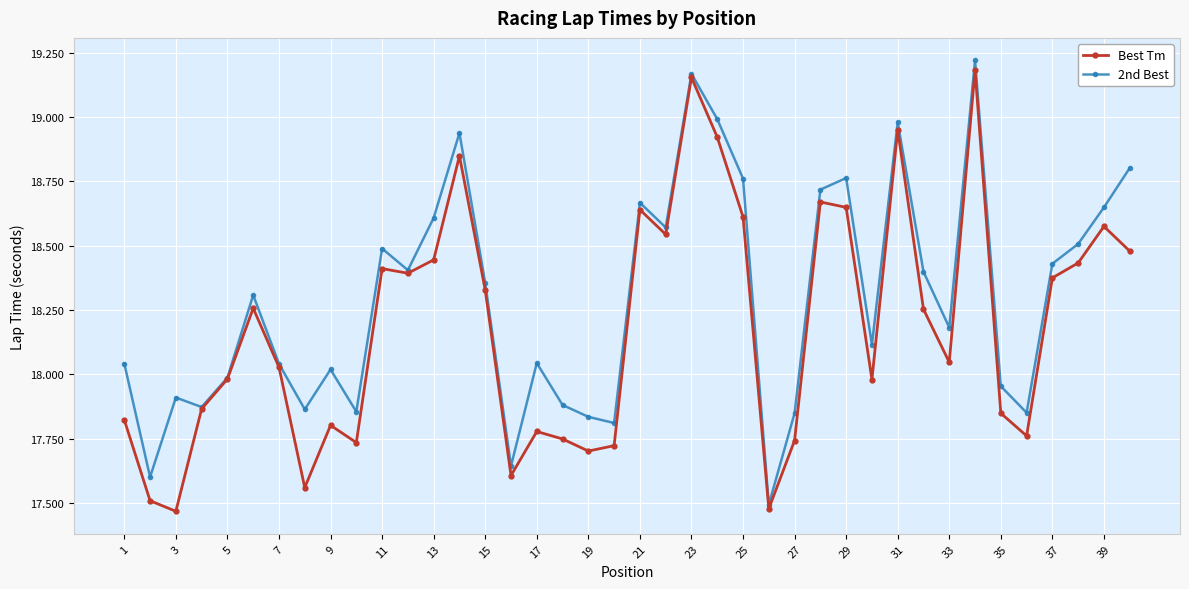

Is this an area chart (filled region under the line)?

No